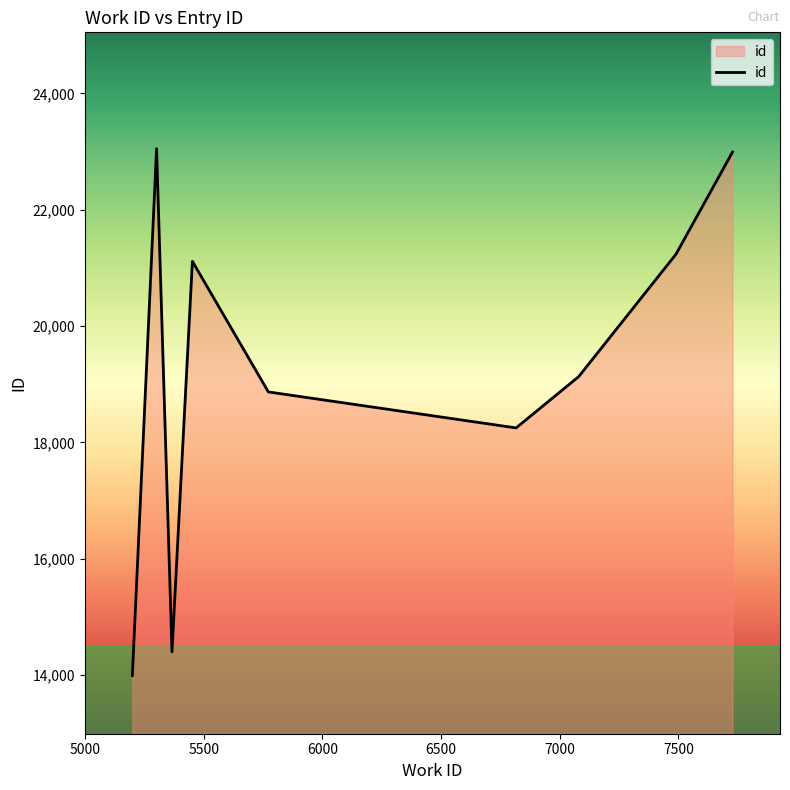

What is the smallest value displayed?

13989